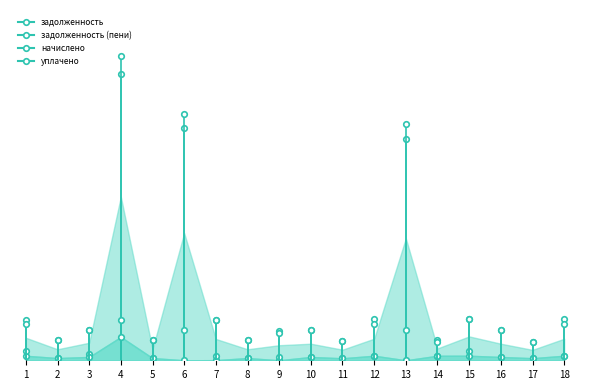

Count the number of data series in this chart.

4